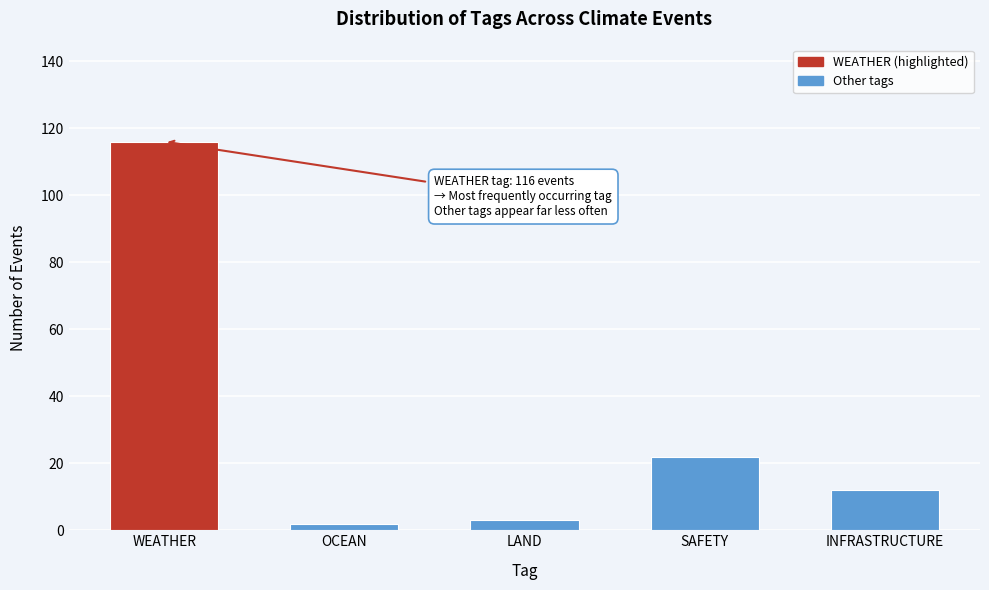

Reading right to left, what are all the values shown in this chart?

12	22	3	2	116